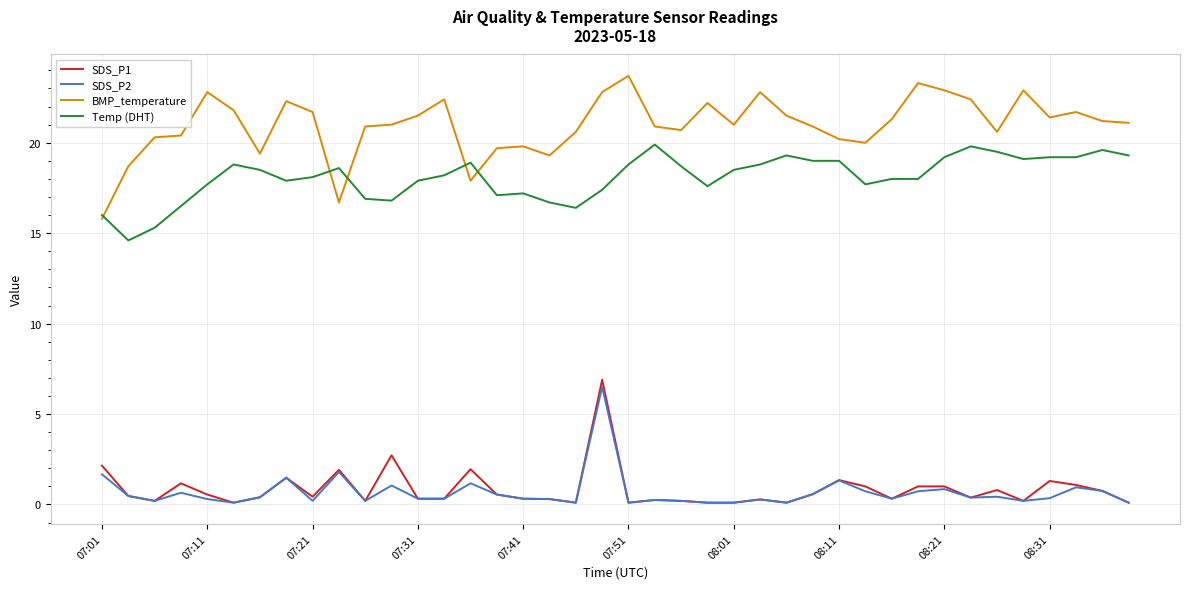

Which series has the widest spread of values?

BMP_temperature